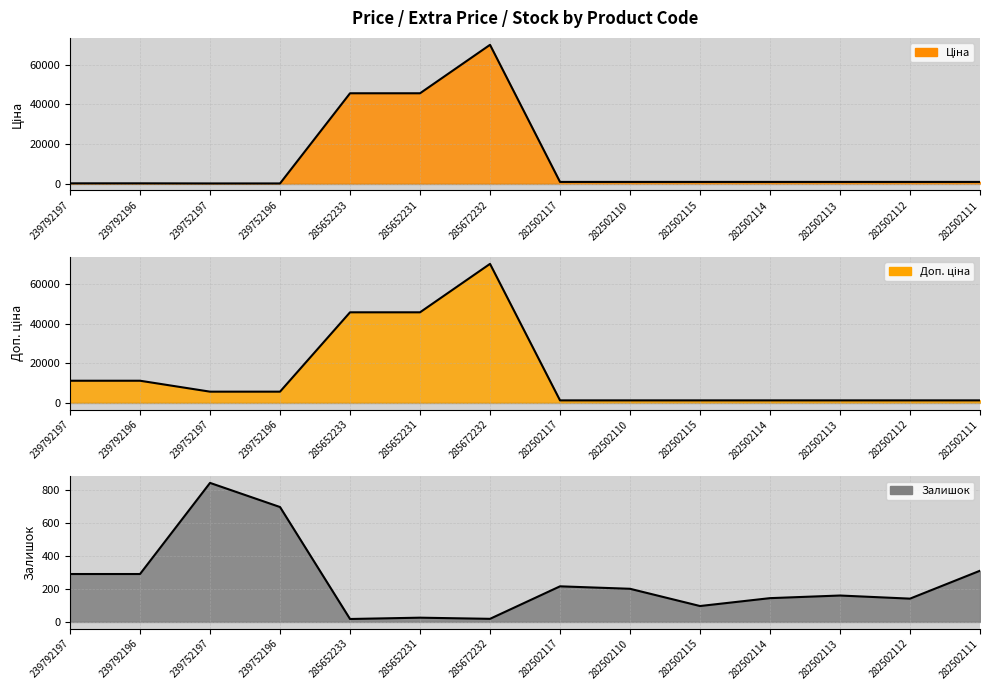

Which series has the largest total across all categories?

Доп. ціна